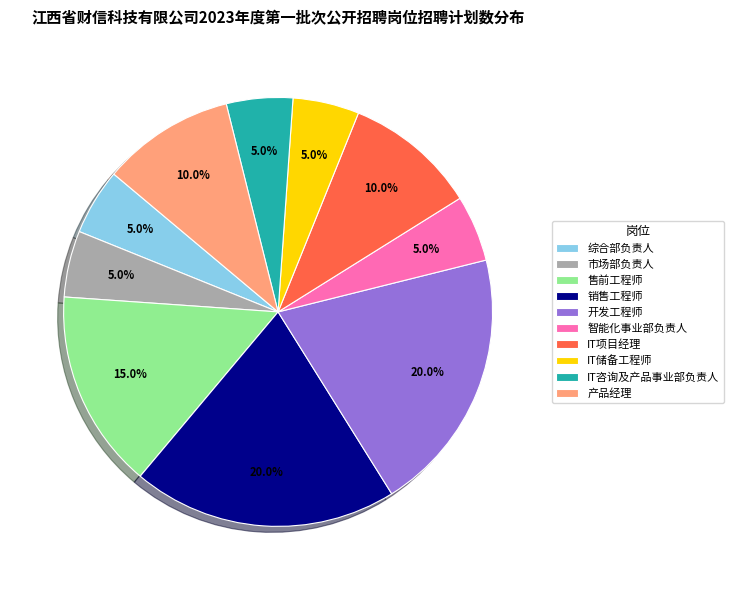

True or false: IT咨询及产品事业部负责人 accounts for 1% of the total.

False